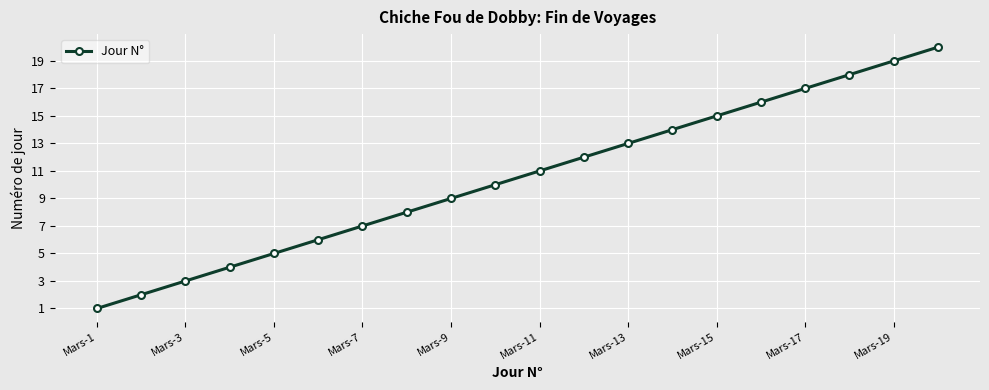

How many lines are shown in the chart?

1